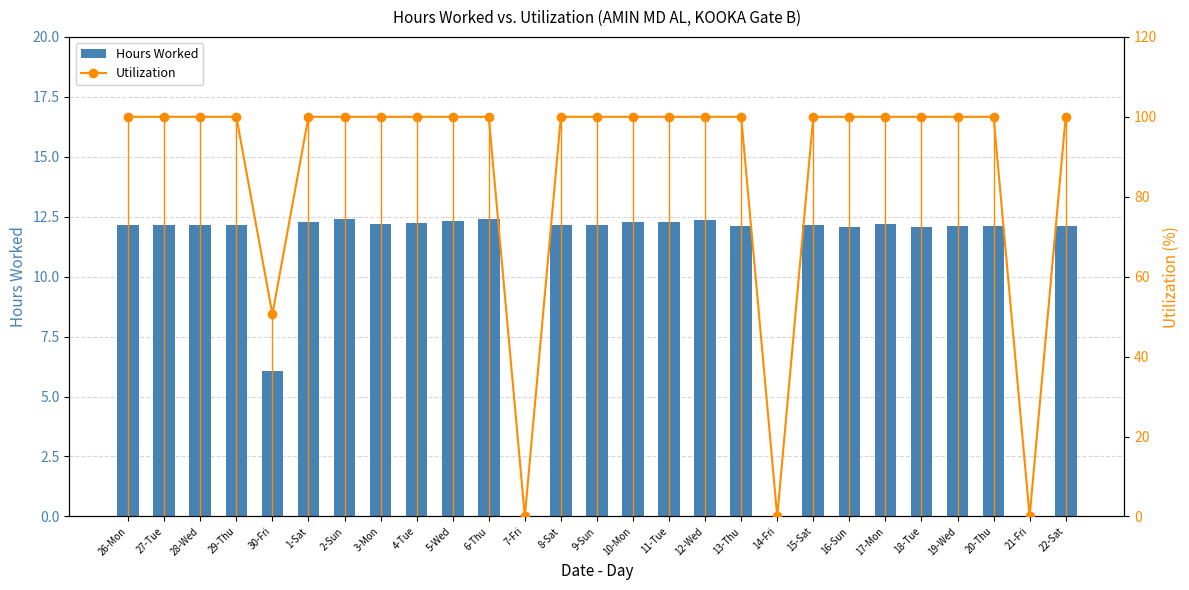

List the series in order of their peak value, lowest first.

Hours Worked, Utilization